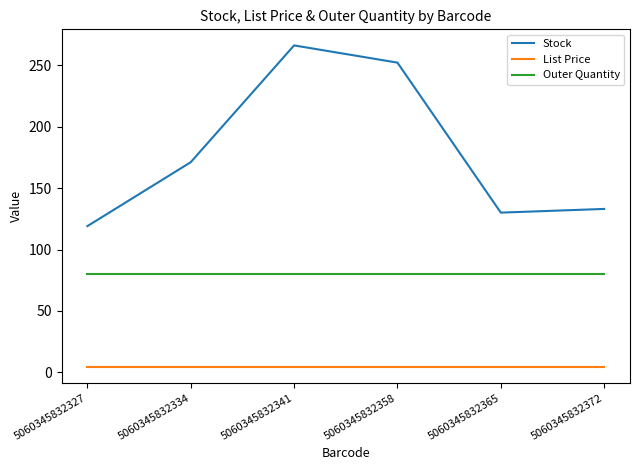

True or false: Outer Quantity has a value of 80.0 at 5060345832334.

True